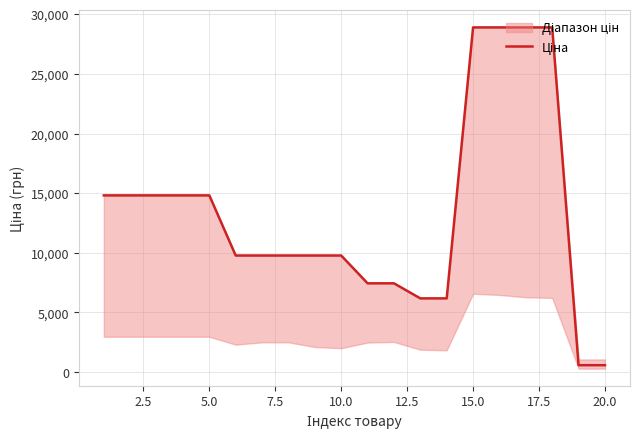

True or false: the data shows 20982.8 at 7.5.

False